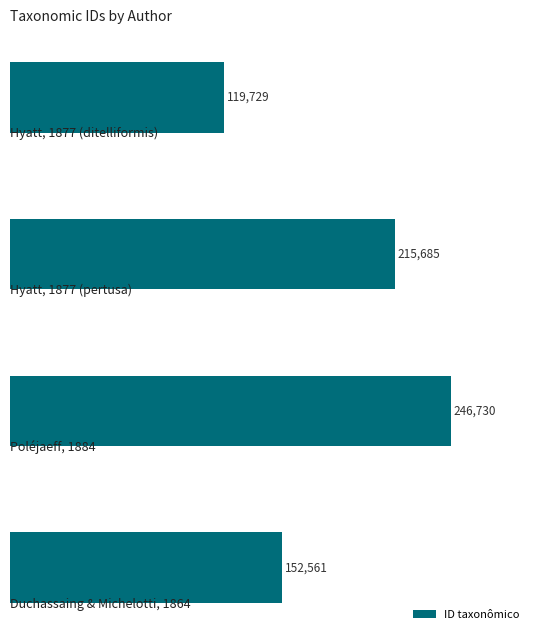

What is the greatest value displayed?

246730